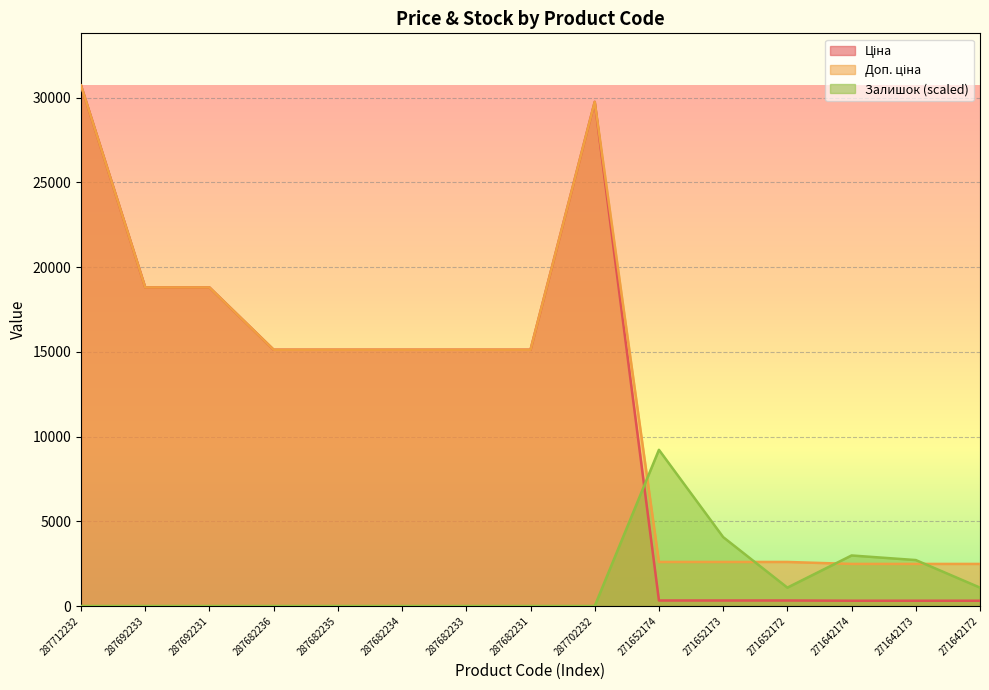

Reading left to right, what are all the values shown in this chart?

Ціна: 30717.1	18796.8	18796.8	15120.0	15120.0	15120.0	15120.0	15120.0	29747.2	324.8	324.8	324.8	310.3	310.3	310.3
Доп. ціна: 30717.1	18796.8	18796.8	15120.0	15120.0	15120.0	15120.0	15120.0	29747.2	2598.3	2598.3	2598.3	2482.4	2482.4	2482.4
Залишок: 0.0	0.0	0.0	0.0	0.0	0.0	0.0	0.0	0.0	9215.1	4065.5	1084.1	2981.4	2710.3	1084.1